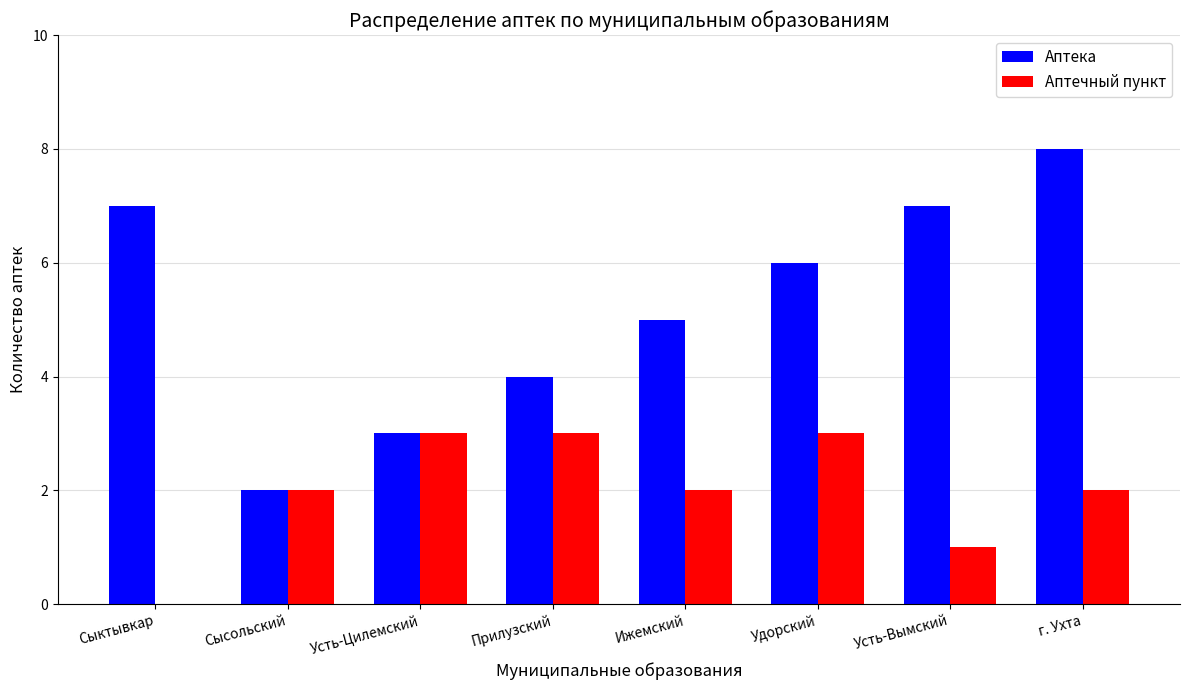

What is the total value across all series at Ижемский?

7